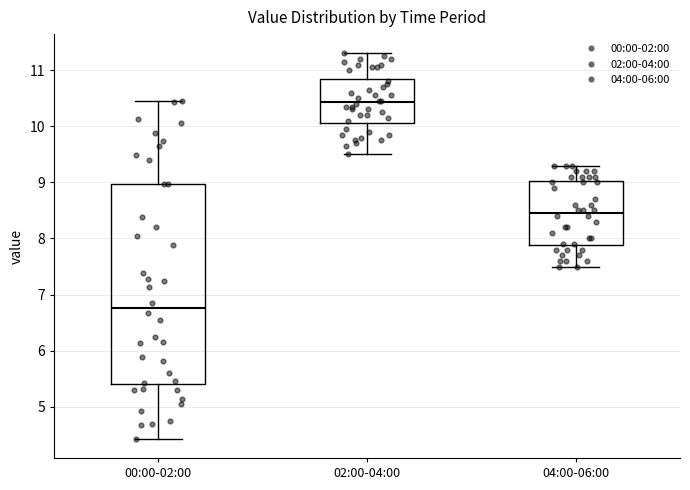

Comparing the boxes themselves (not the whiskers), which one is the tallest?

00:00-02:00